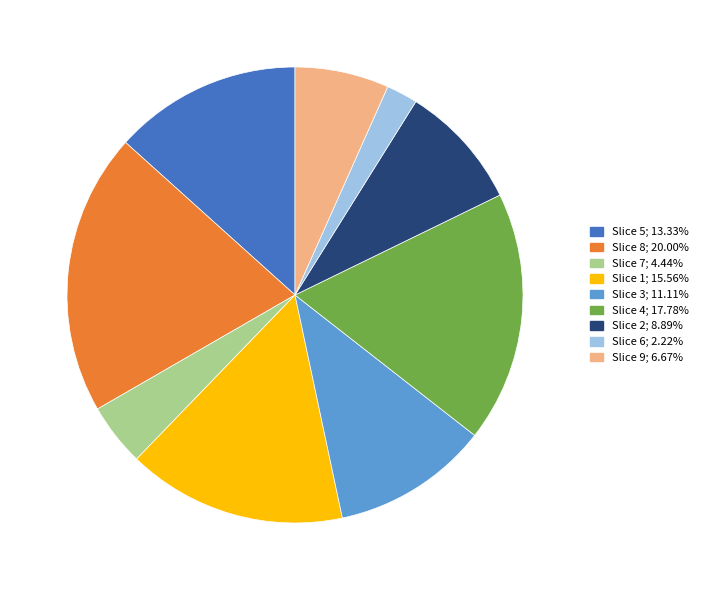

Is there any slice that represents more than half of the pie?

No